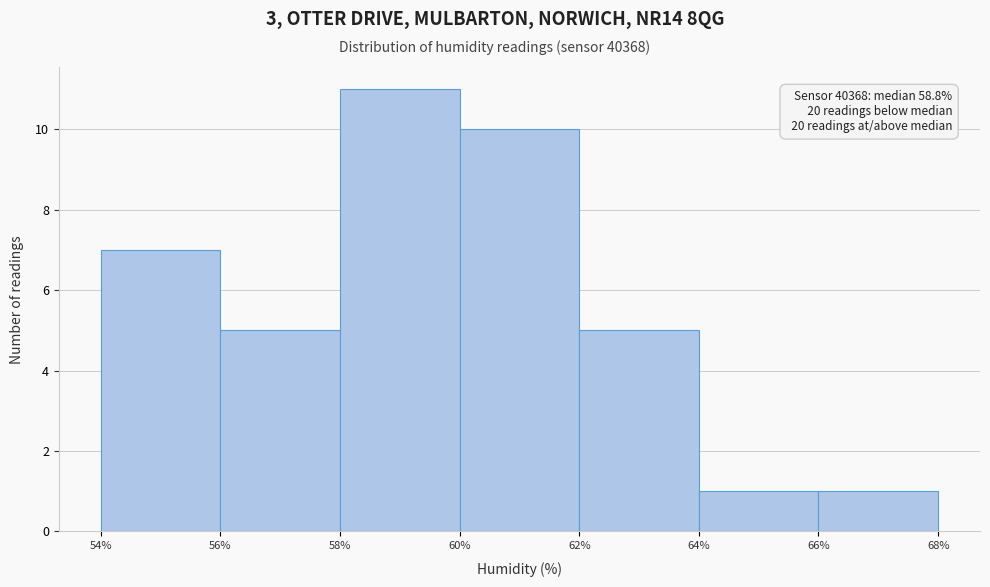

Which range on the x-axis has the tallest bar?

58% to 60%